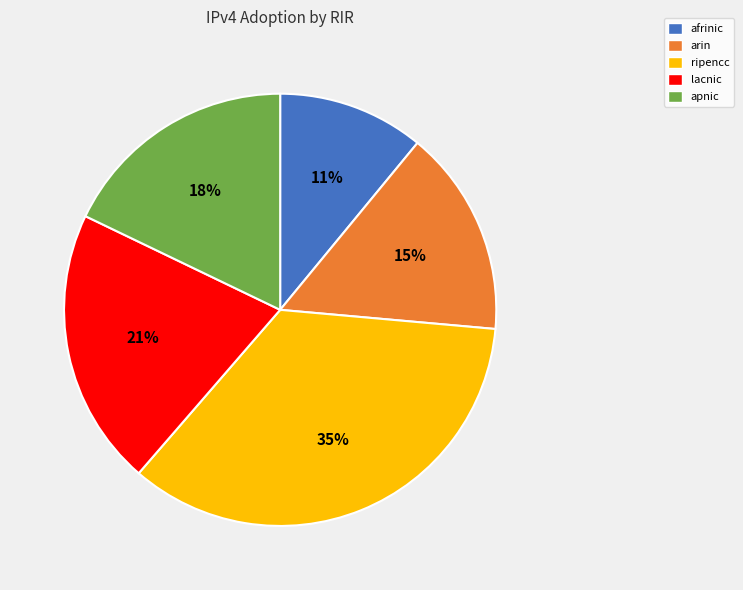

Rank the categories by value from lowest to highest.

afrinic, arin, apnic, lacnic, ripencc